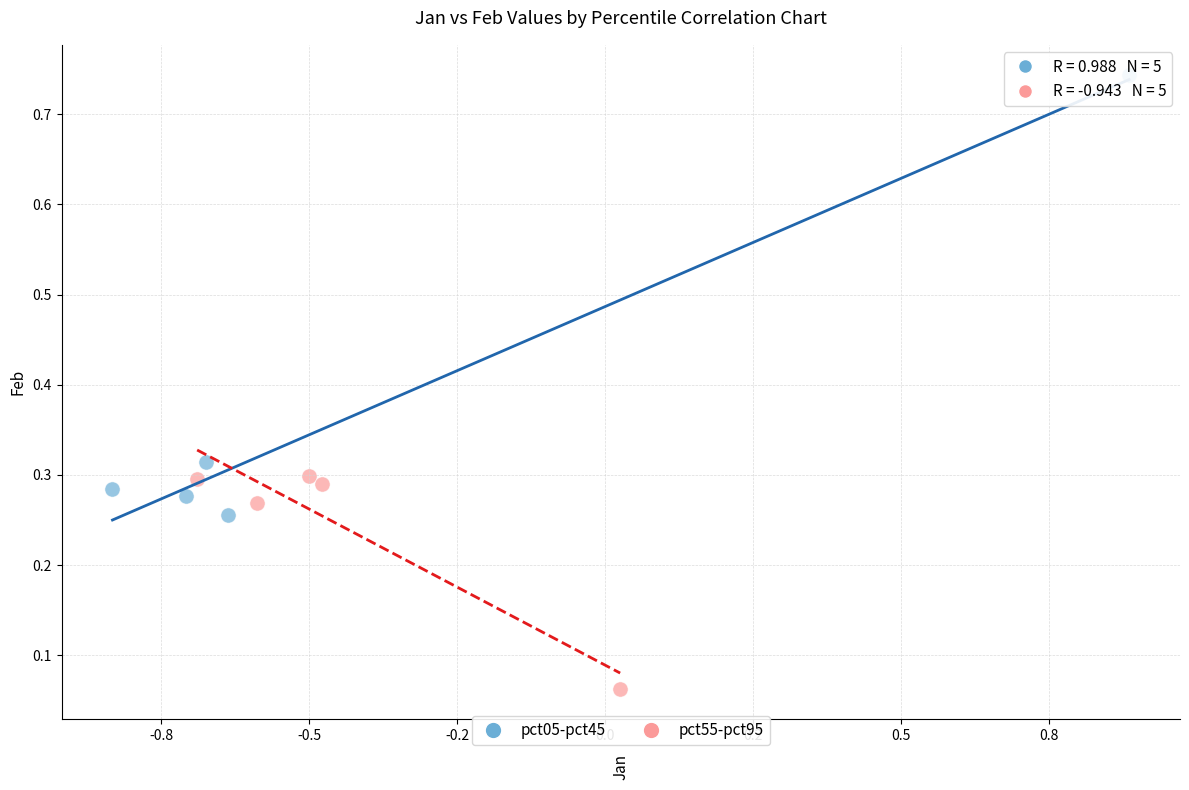

Which series contains the highest Y value?

pct05-pct45